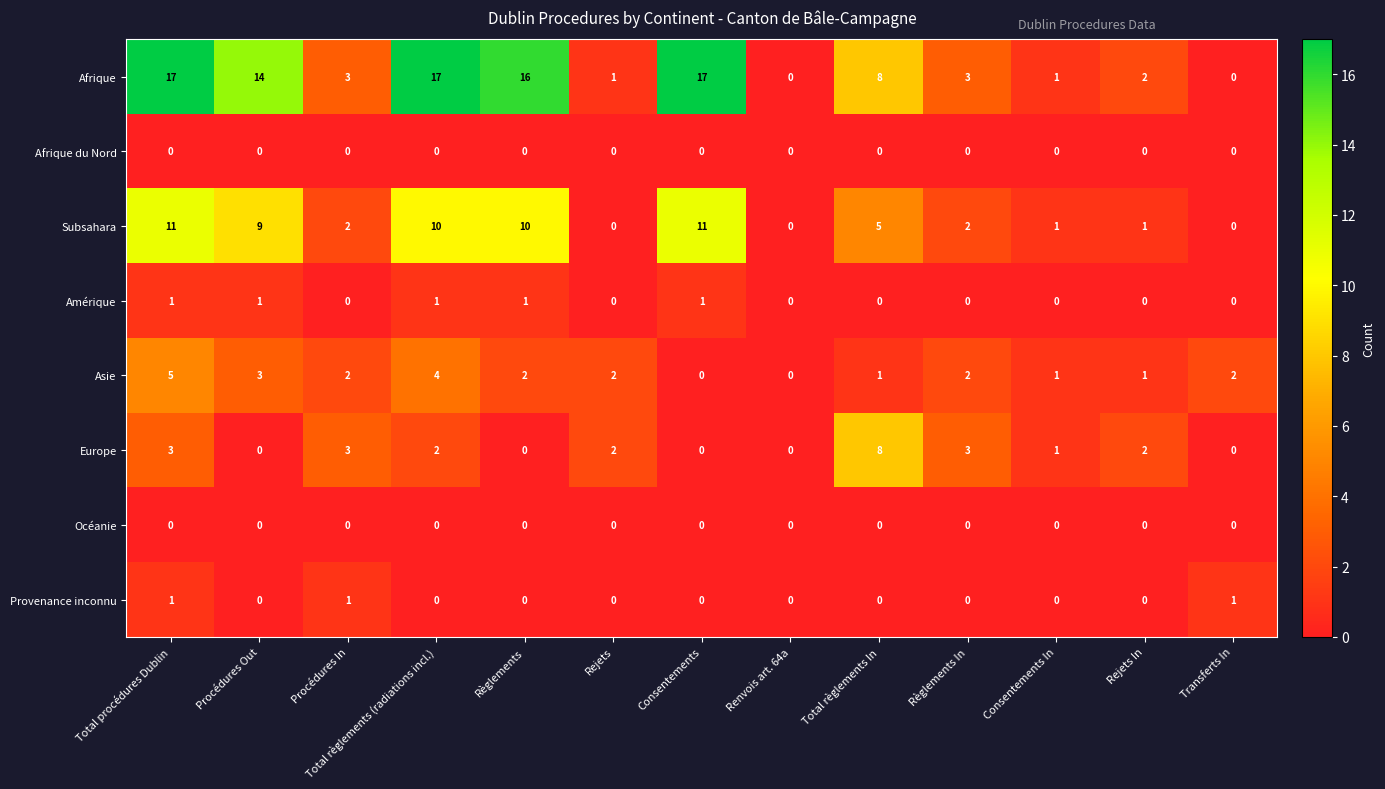

What is the sum of all Provenance inconnu values?

3